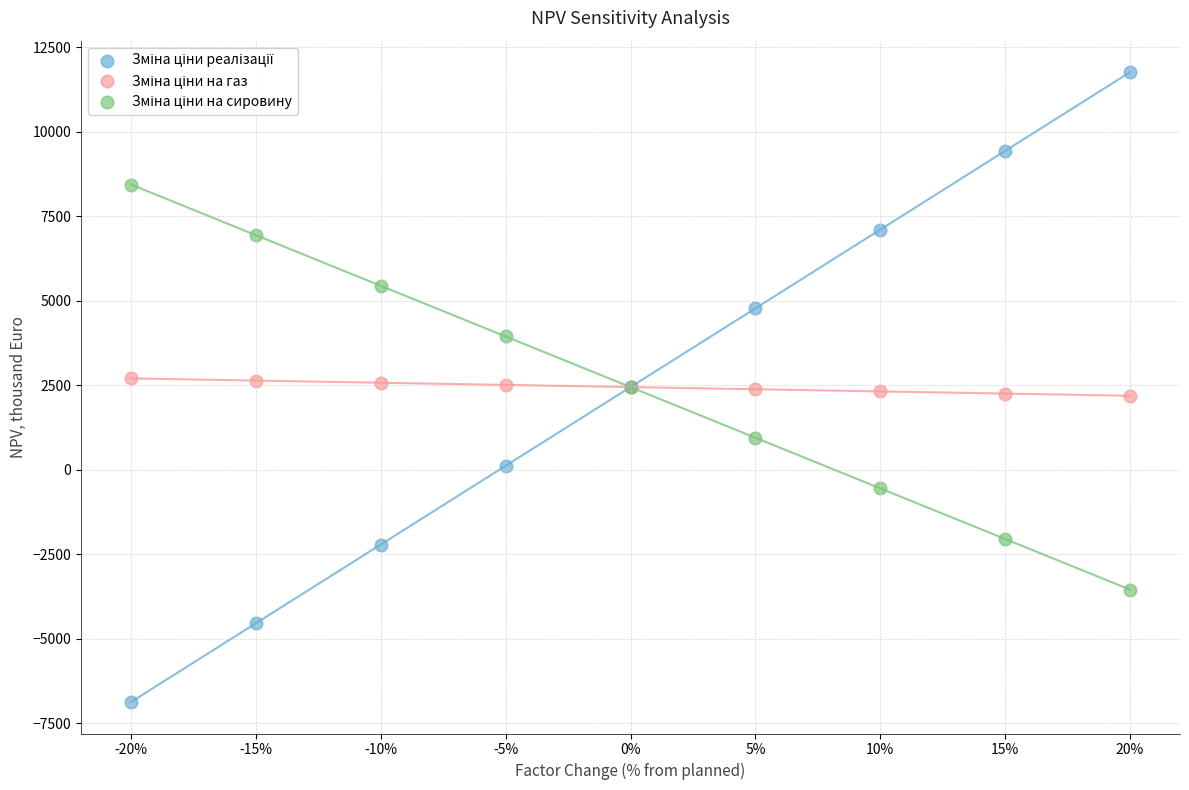

What is the X range (max minus min) for the scatter plot?

0.4